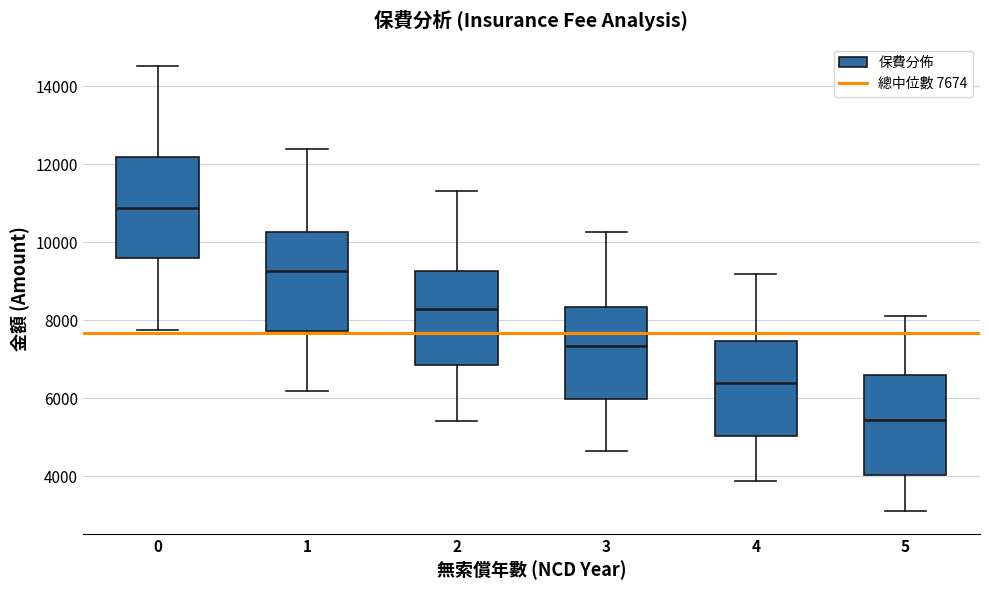

Reading left to right, transcribe this box plot: for each box, give where its median line is, the range the box spans, and where its two whiskers end, as read against the y-axis. The values are not printed on the chart, so give them approximately, as read against the axis.

0: median 10800, box 9600 to 12200, whiskers 7800 to 14600
1: median 9200, box 7800 to 10200, whiskers 6200 to 12400
2: median 8400, box 6800 to 9200, whiskers 5400 to 11400
3: median 7400, box 6000 to 8400, whiskers 4600 to 10200
4: median 6400, box 5000 to 7400, whiskers 3800 to 9200
5: median 5400, box 4000 to 6600, whiskers 3000 to 8200